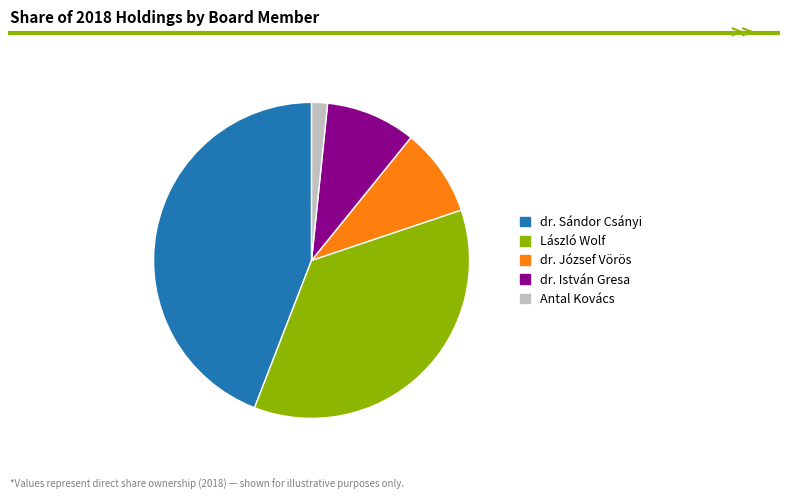

Which slice is the largest?

dr. Sándor Csányi